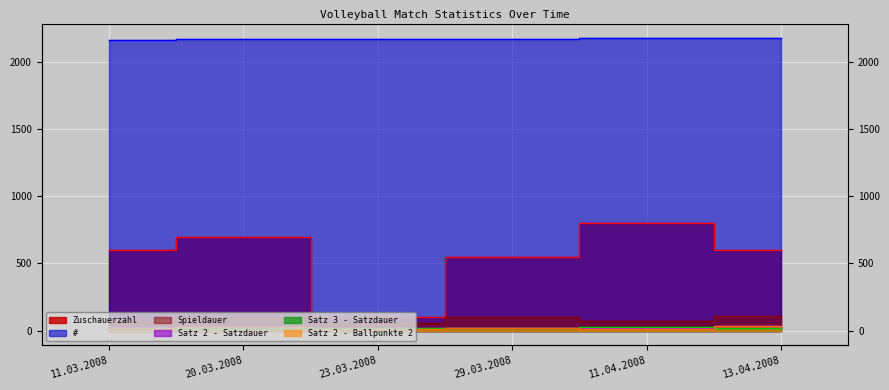

What is the difference between the highest and lowest values at 11.03.2008?

2141